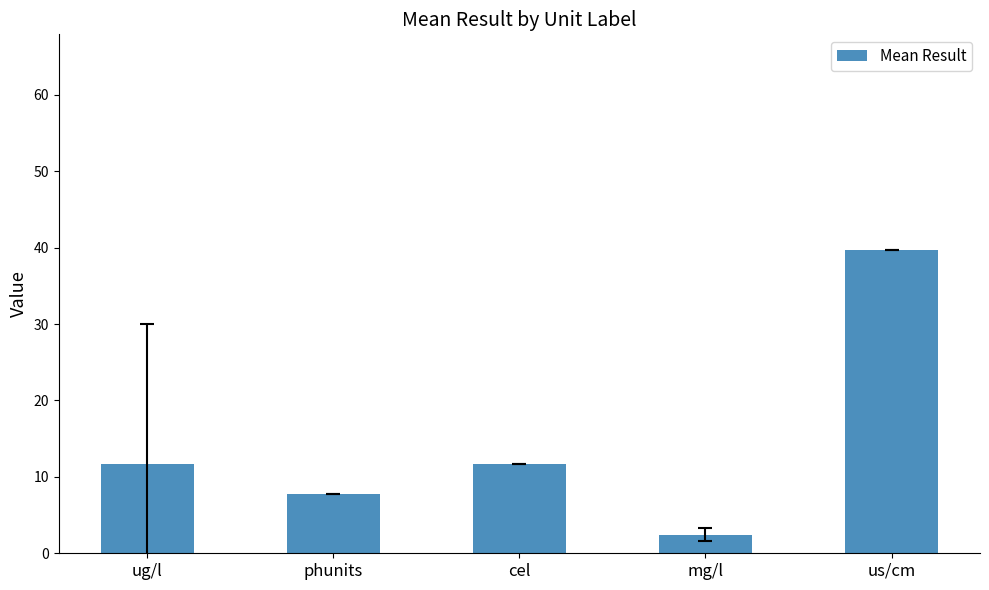

What is the label of the 5th bar from the right?

ug/l